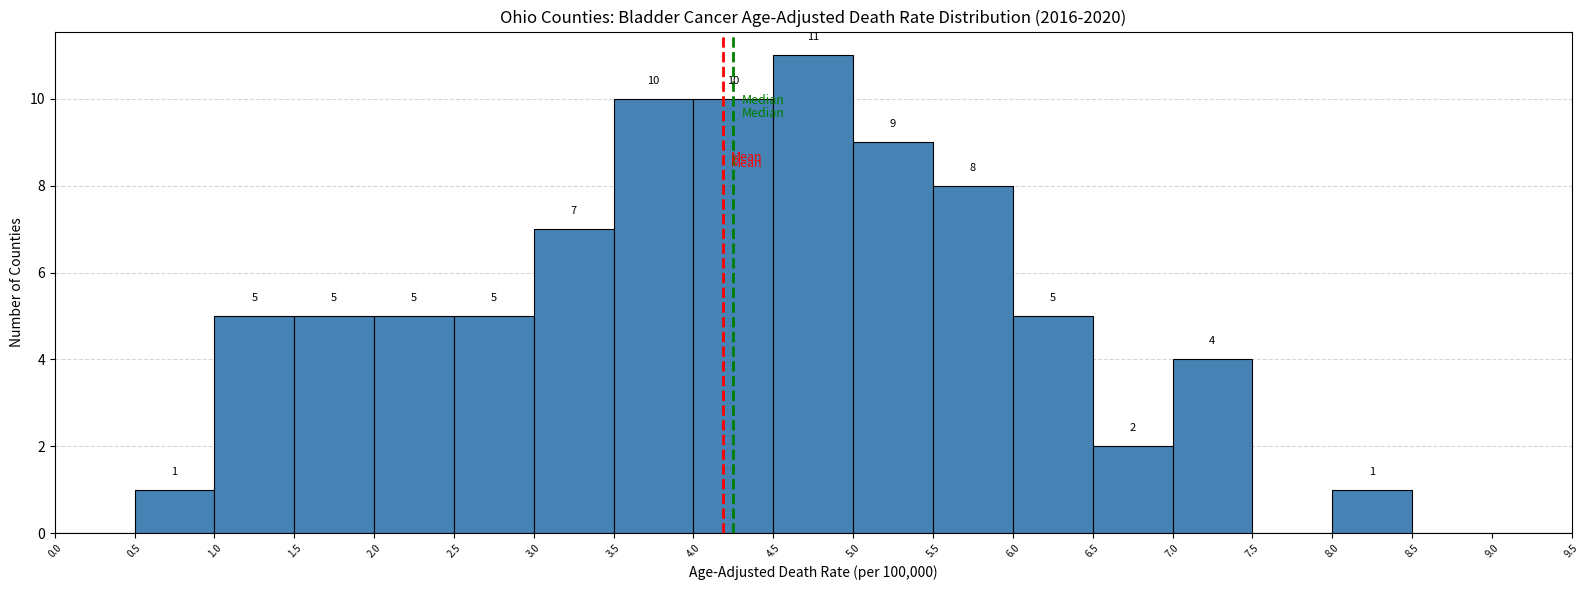

Over which range of the x-axis is the bar tallest?

4.5 to 5.0